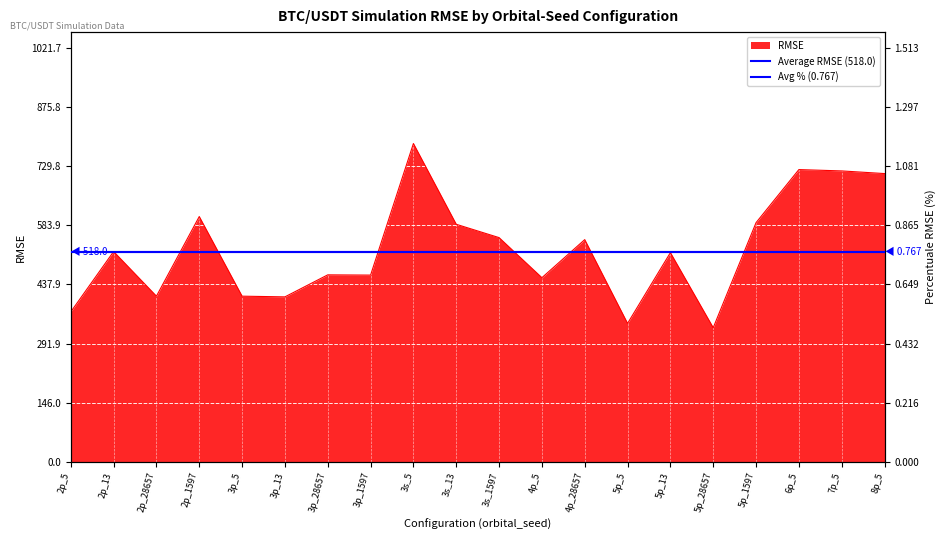

At which label does Avg % (0.767) reach its minimum?

2p_5